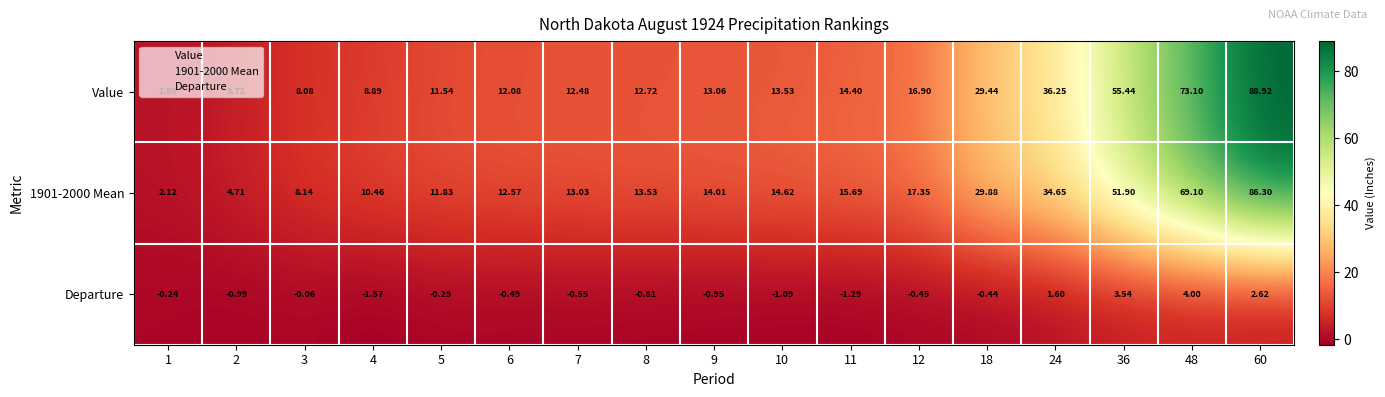

Which series has the widest spread of values?

Value